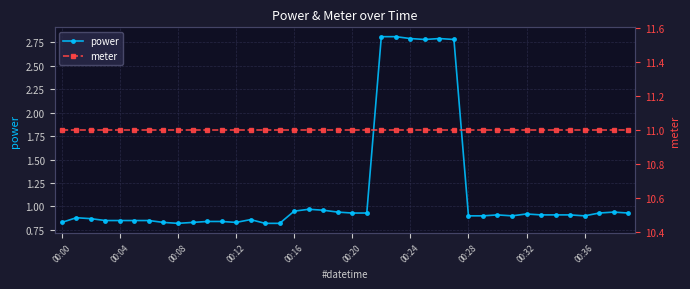

True or false: meter and power intersect in this chart.

False